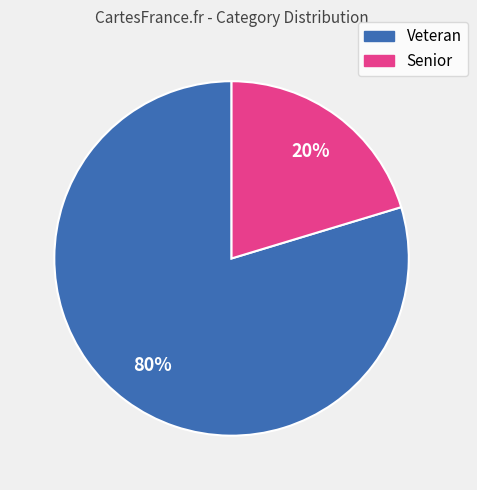

To the nearest percent, what is the average slice percentage?

50%